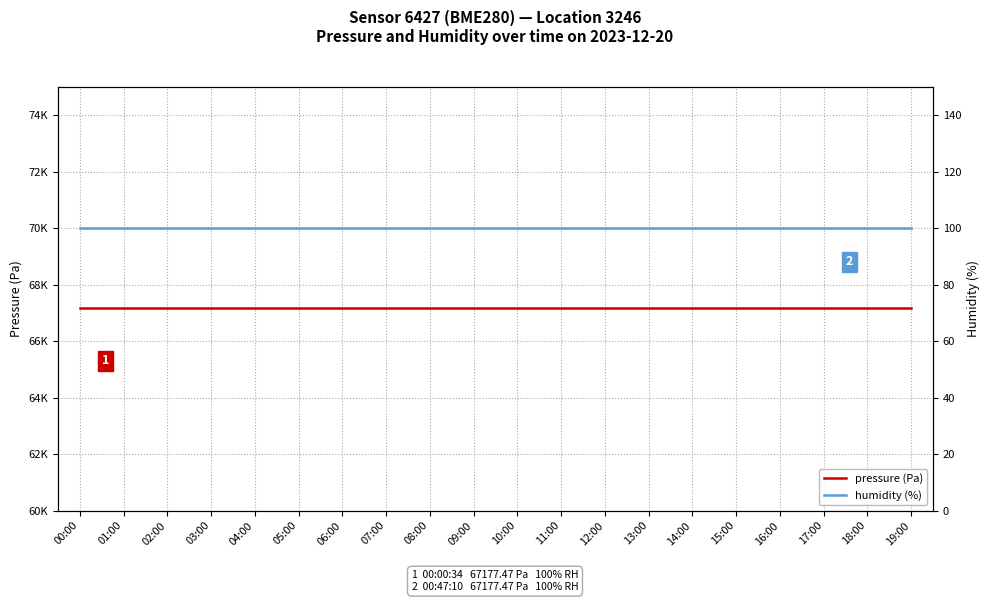

List the labels in order of humidity (%) value, largest first.

00:00, 01:00, 02:00, 03:00, 04:00, 05:00, 06:00, 07:00, 08:00, 09:00, 10:00, 11:00, 12:00, 13:00, 14:00, 15:00, 16:00, 17:00, 18:00, 19:00